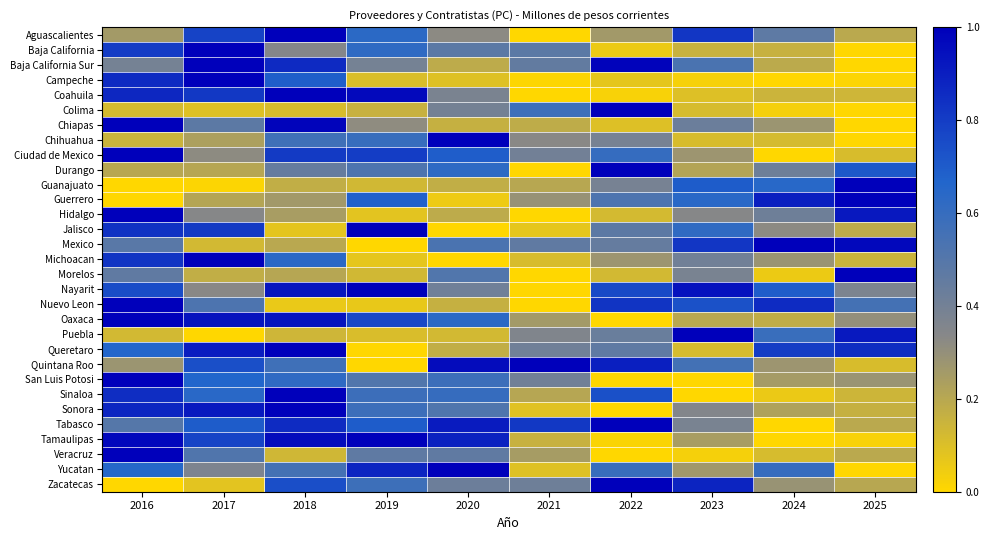

What is the difference between the highest and lowest values at 2017?

1.0